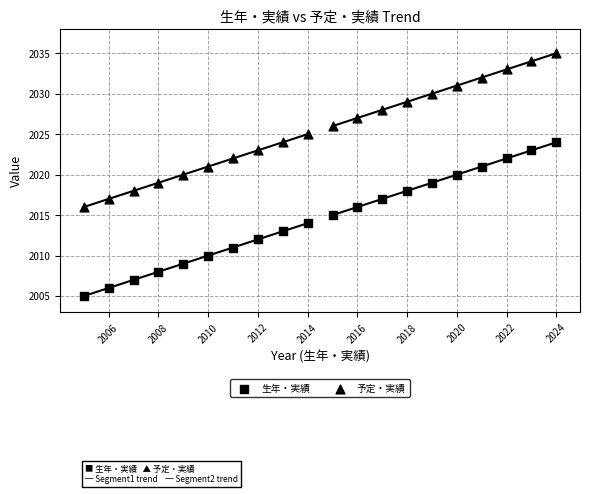

Count the number of points in this scatter plot.

40